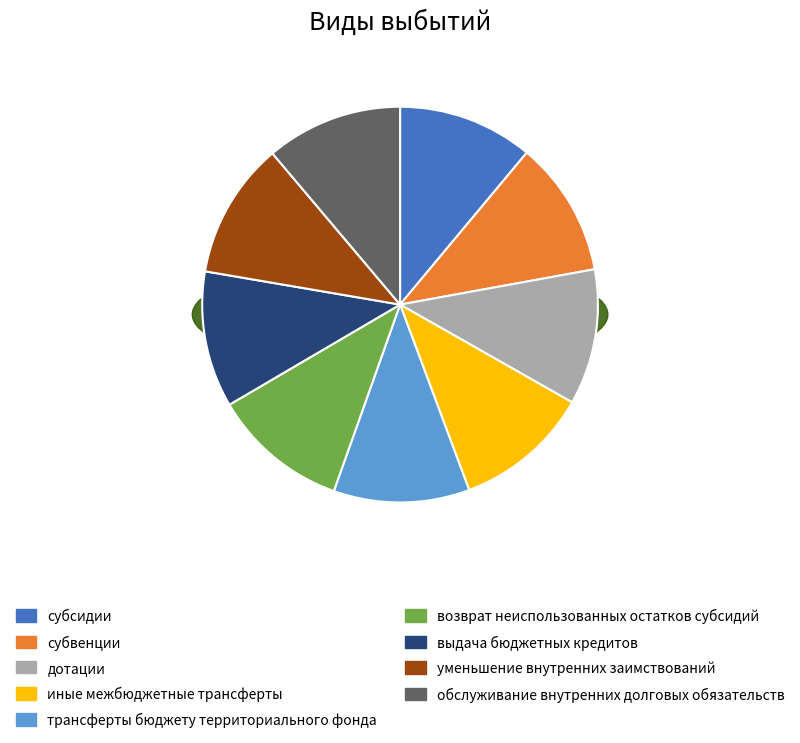

What percentage is the дотации slice, to the nearest percent?

11%